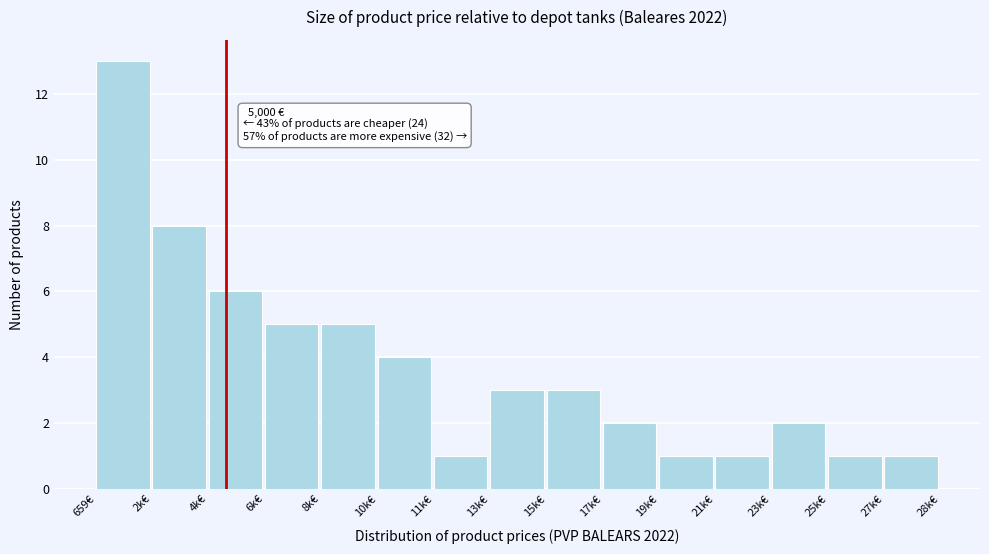

Reading left to right, list all the values displayed in this chart.

659€=13	2k€=8	4k€=6	6k€=5	8k€=5	10k€=4	11k€=1	13k€=3	15k€=3	17k€=2	19k€=1	21k€=1	23k€=2	25k€=1	27k€=1